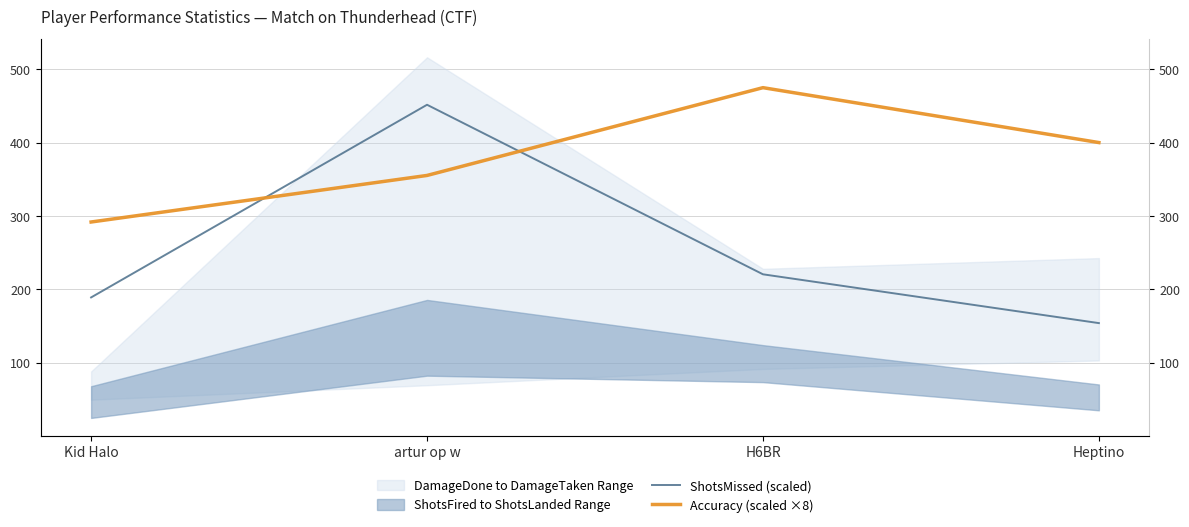

After their last crossing, which series has the higher values: Accuracy (scaled ×8) or ShotsMissed (scaled)?

Accuracy (scaled ×8)